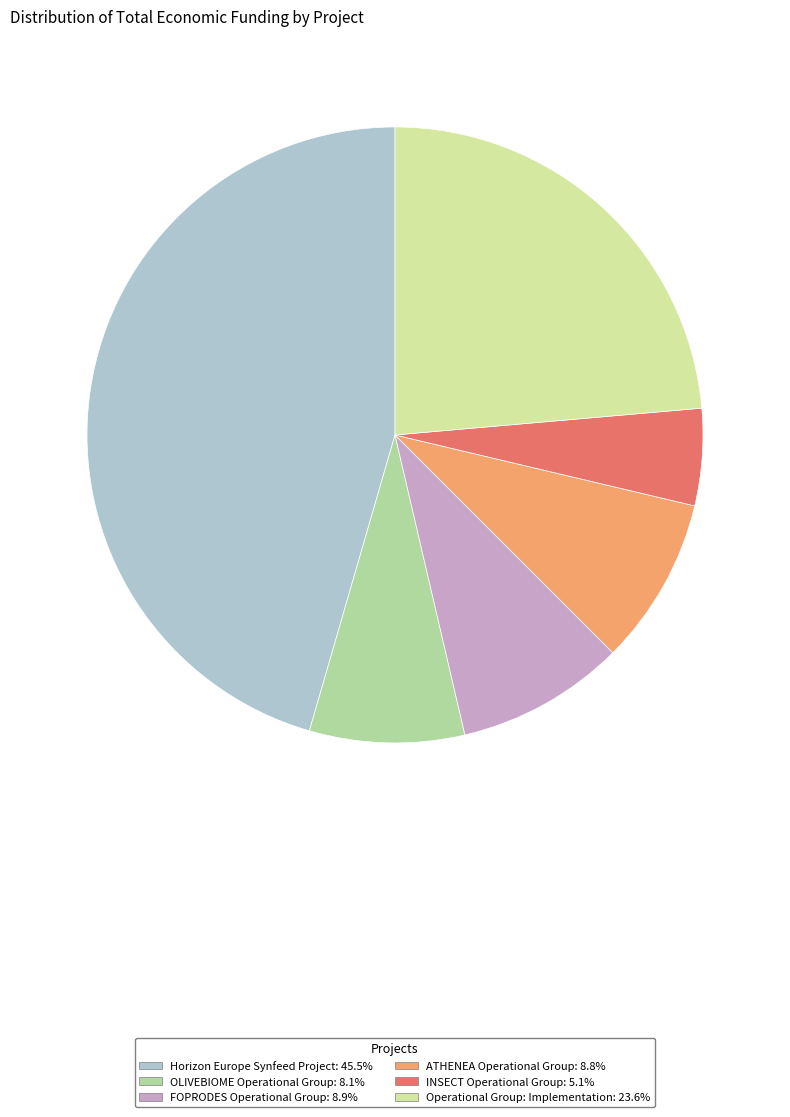

Which slice is the largest?

Horizon Europe Synfeed Project